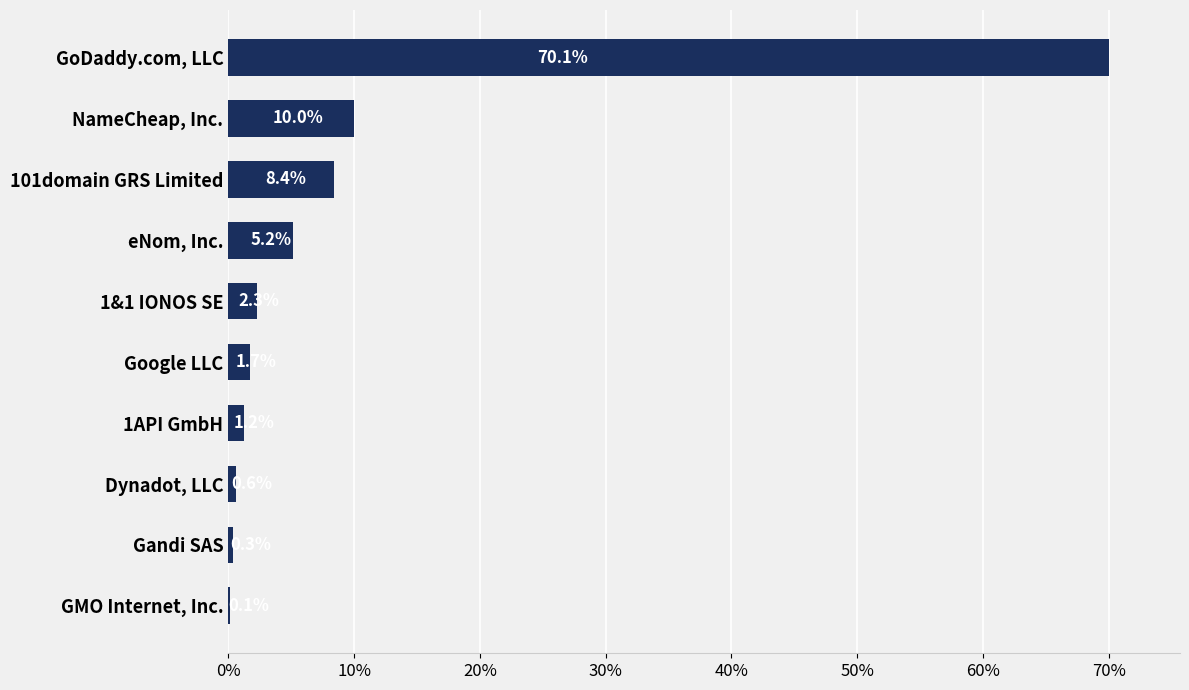

True or false: the data shows 125.8 at GoDaddy.com, LLC.

False